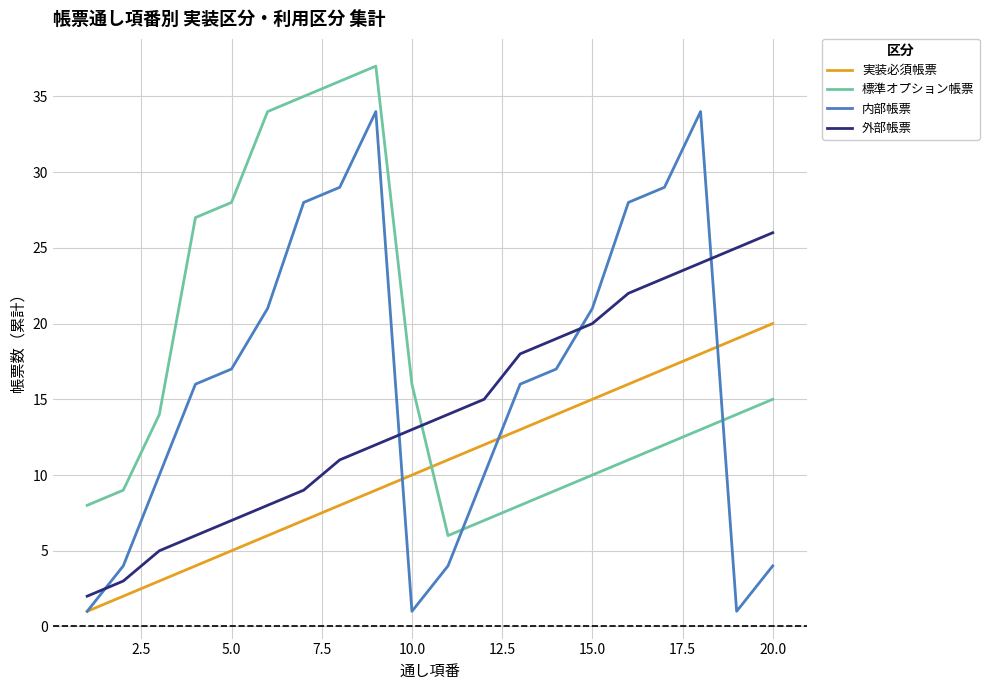

True or false: 実装必須帳票 and 標準オプション帳票 cross at least once.

True